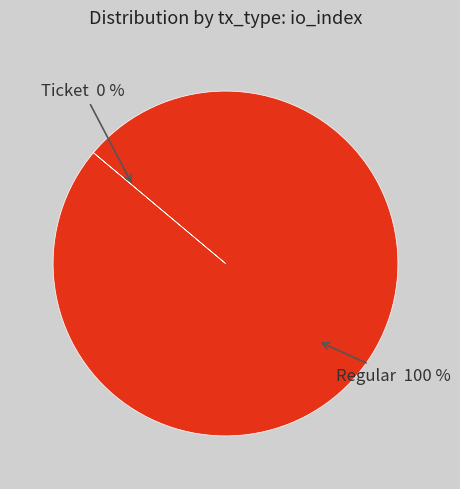

To the nearest percent, what is the average slice percentage?

50%